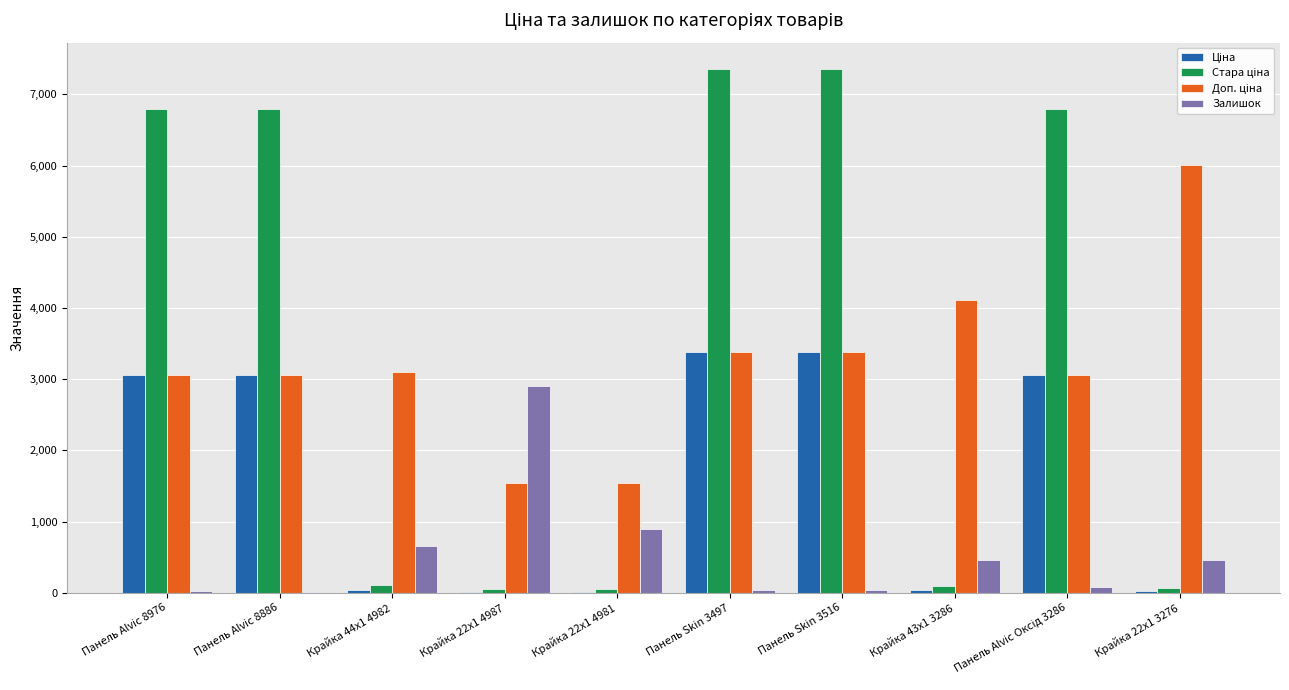

What is the sum of all Залишок values?

5571.0